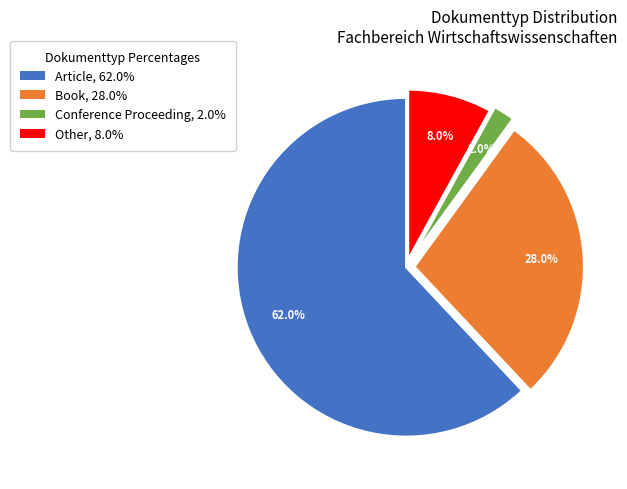

What is the ratio of the value at Article to the value at Conference Proceeding?

31.0